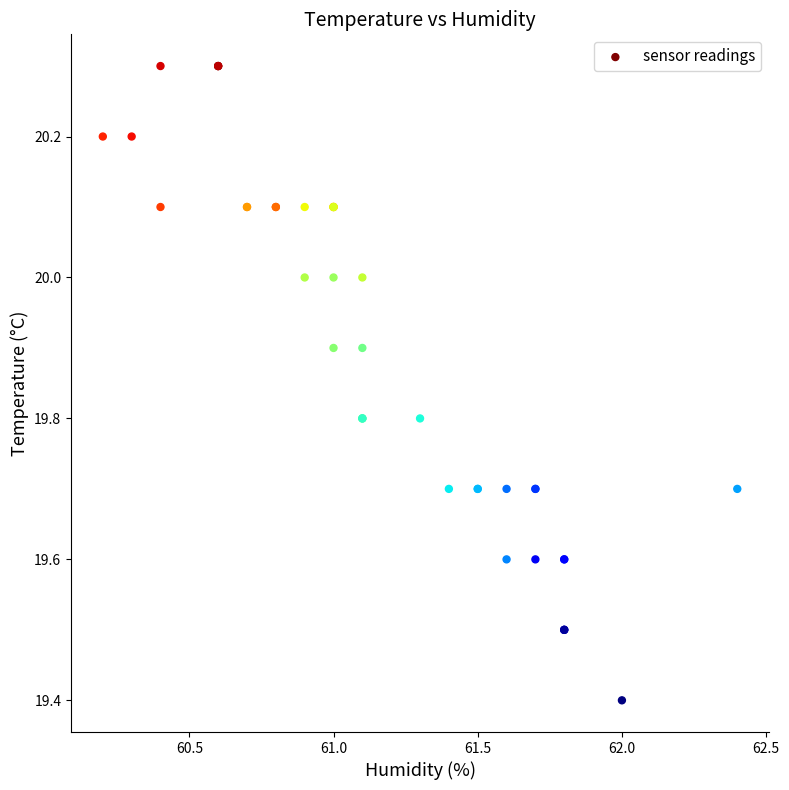

What Y value in the scatter plot is closest to 19?

19.4